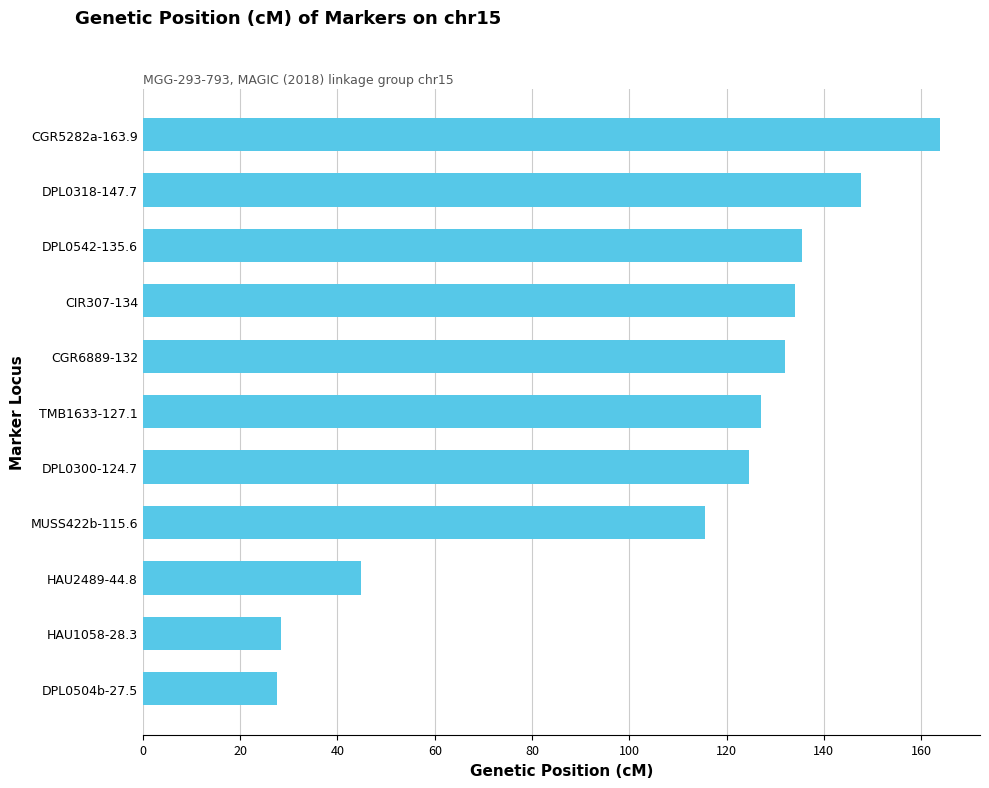

What is the smallest value displayed?

27.5